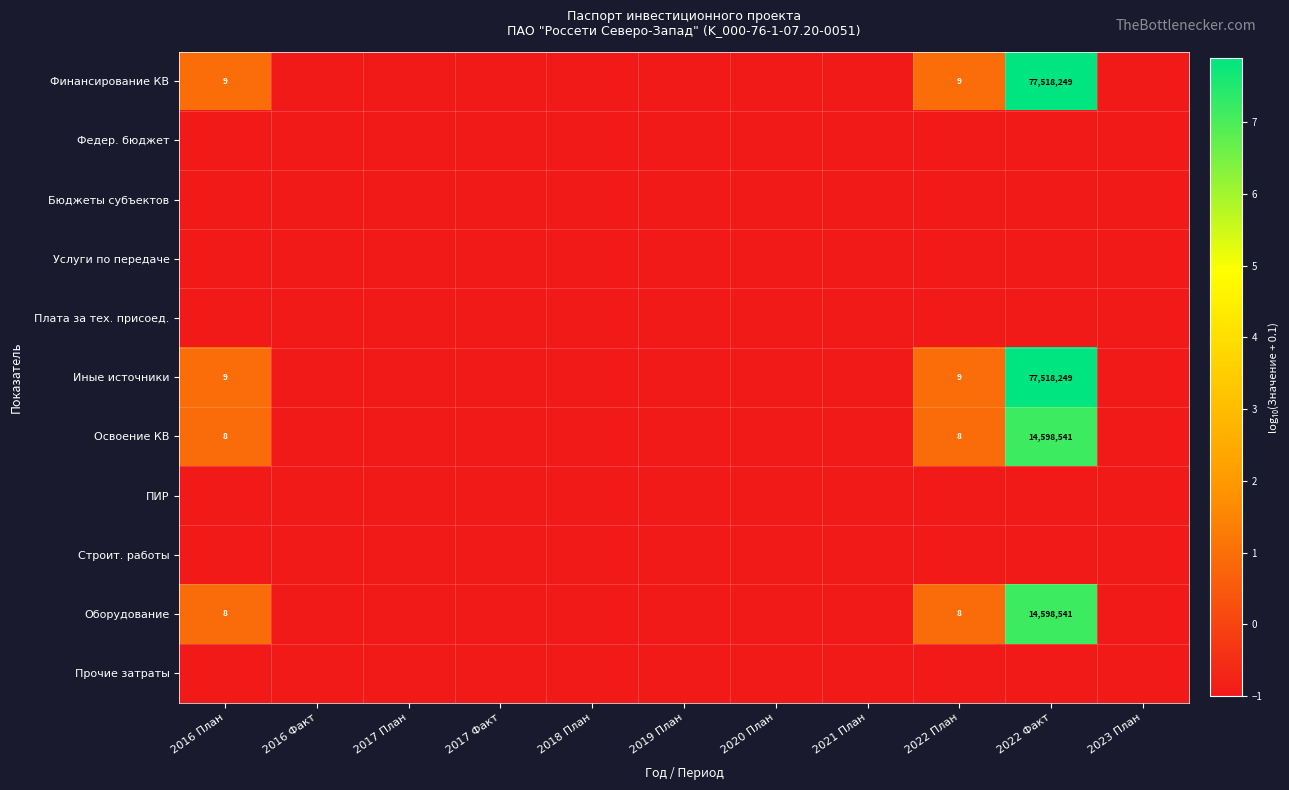

At which category does the chart reach its minimum across all series?

2016 Факт